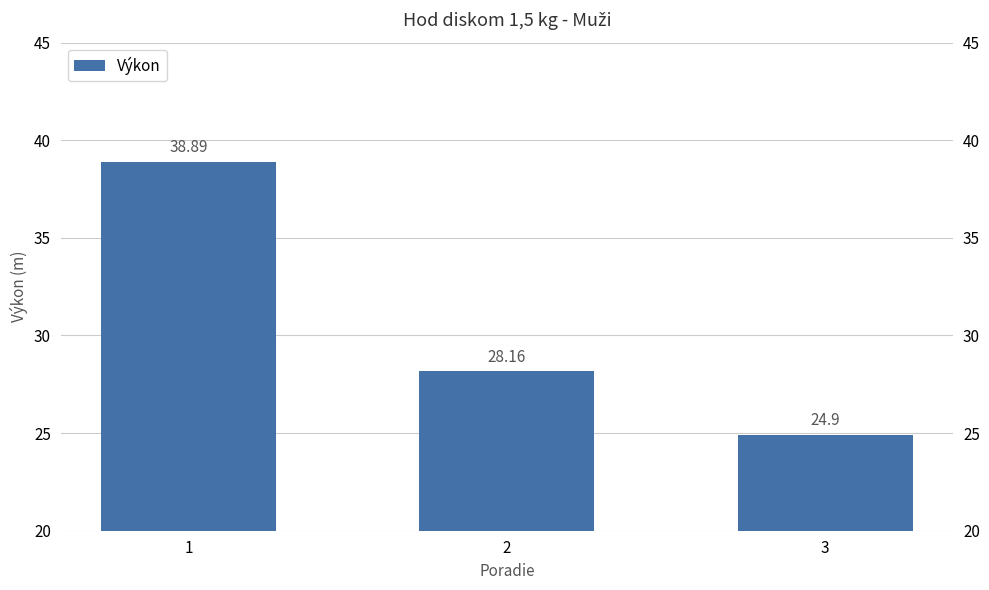

What is the change in value from 2 to 3?

-3.3